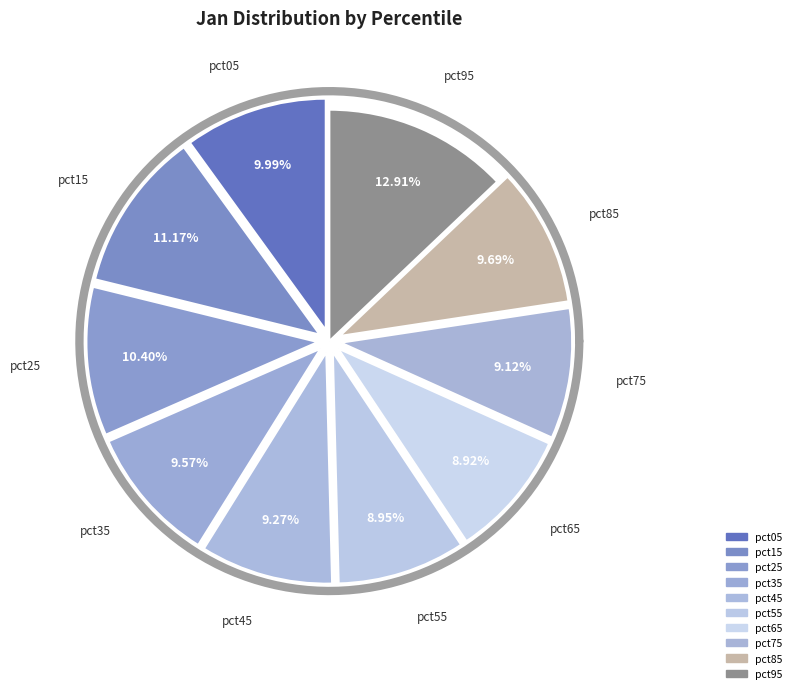

Is there any slice that represents more than half of the pie?

No